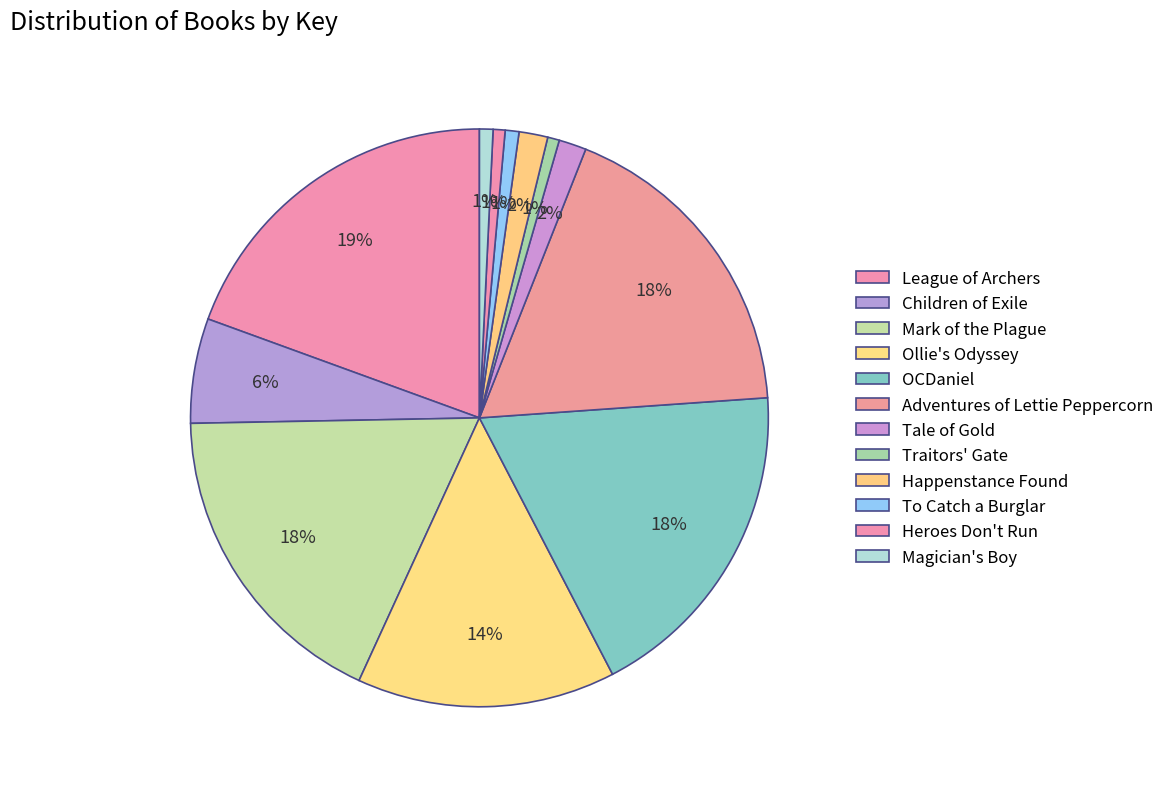

Does Happenstance Found account for over 50% of the chart?

No